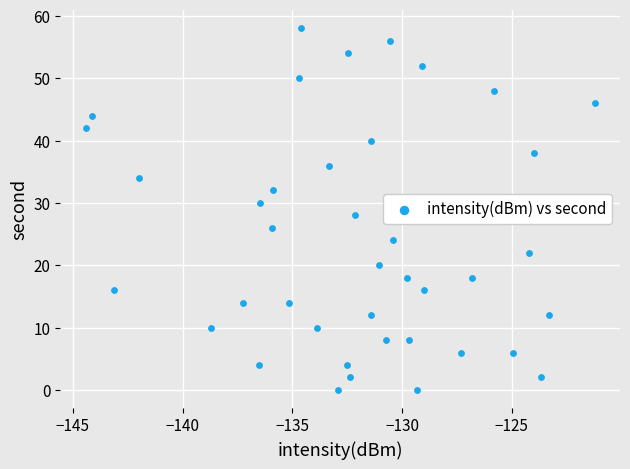

What is the range of Y values (max minus min)?

58